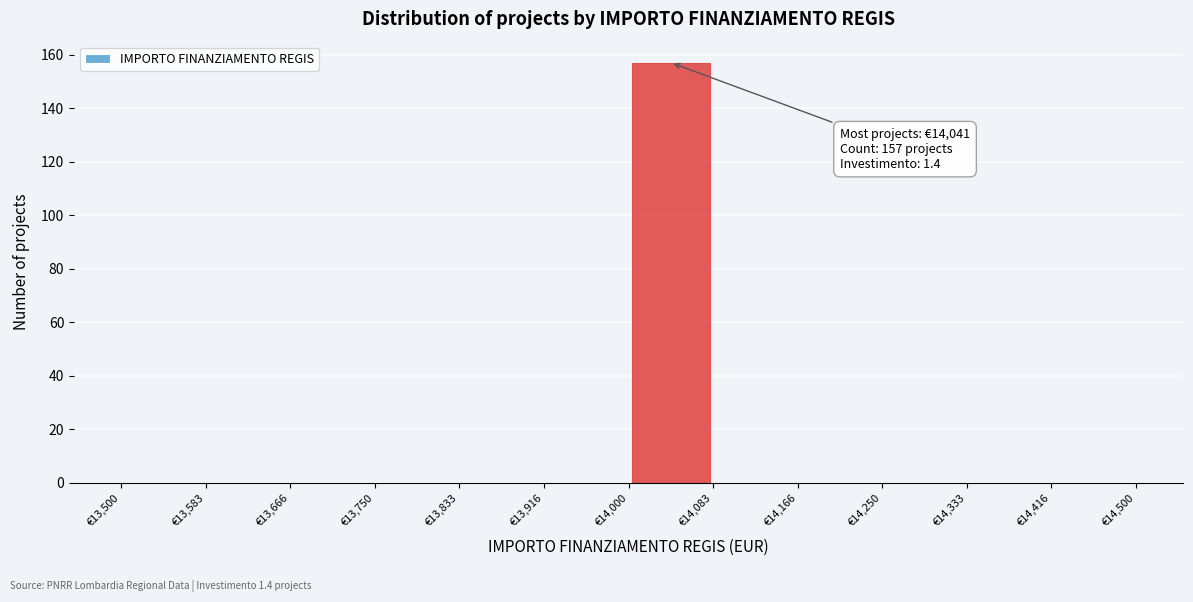

Over which range of the x-axis is the bar tallest?

14000 to 14080